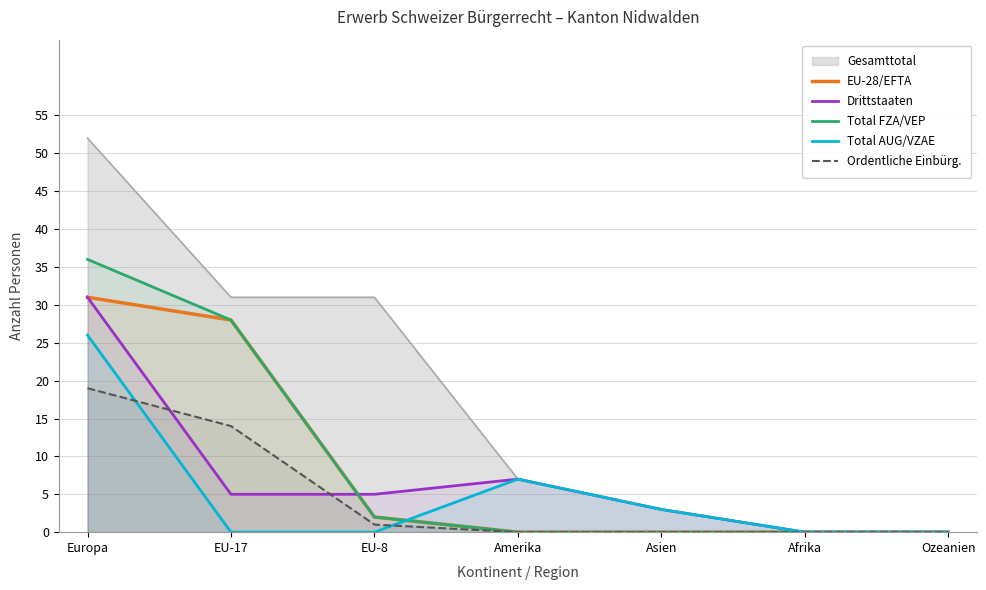

At which label does Drittstaaten first exceed 5?

Europa